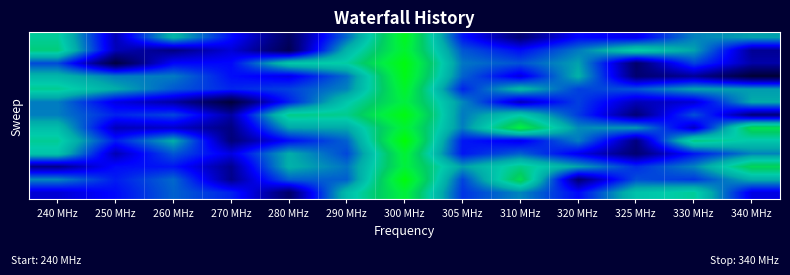

At which category is the sum across all series the highest?

300 MHz